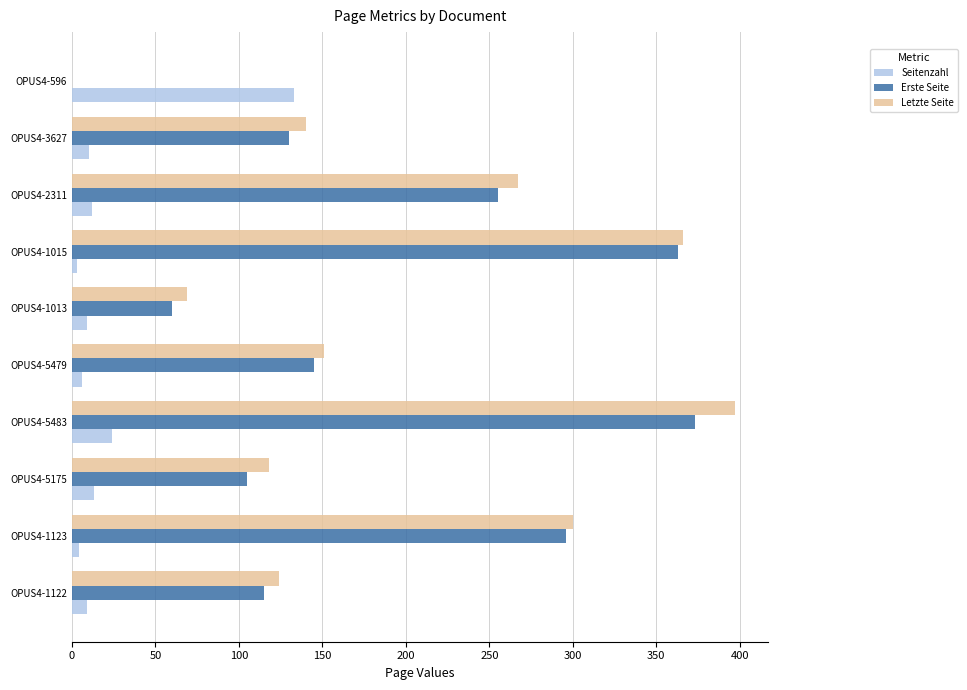

The value of Erste Seite at OPUS4-1122 is 64. True or false?

False